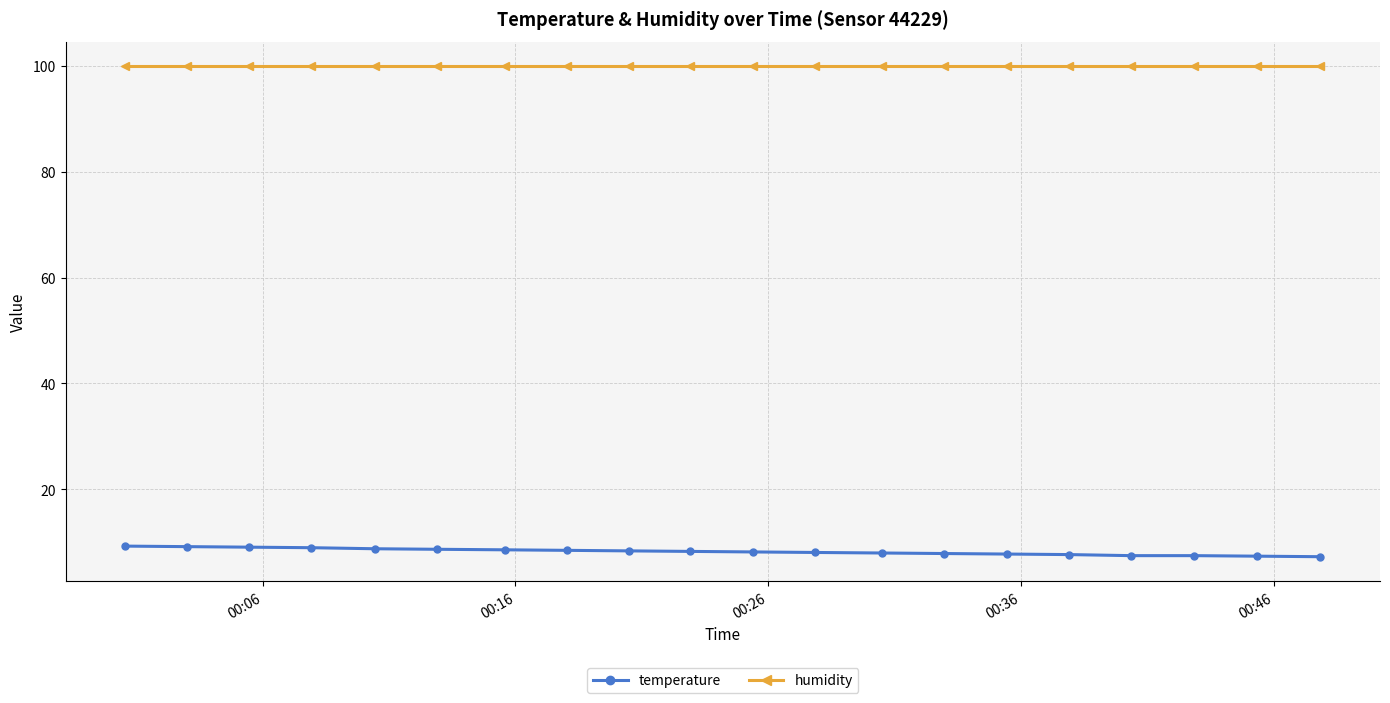

List the series in order of their peak value, lowest first.

temperature, humidity